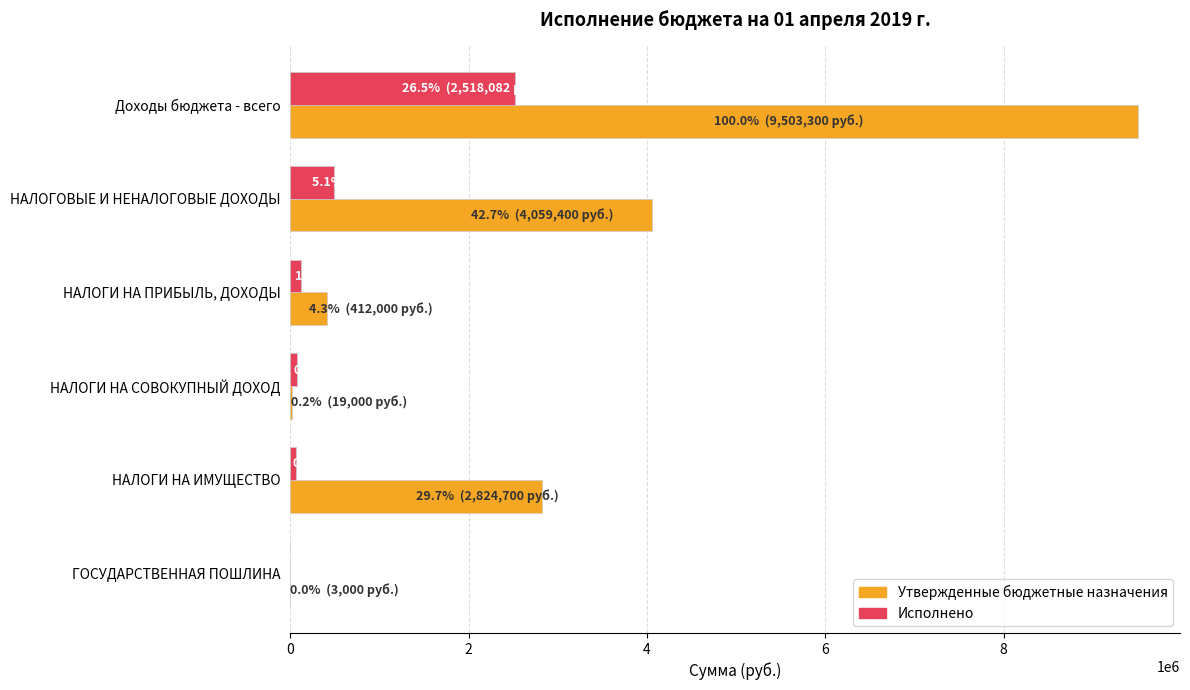

Which series changed the most between НАЛОГОВЫЕ И НЕНАЛОГОВЫЕ ДОХОДЫ and ГОСУДАРСТВЕННАЯ ПОШЛИНА?

Утвержденные бюджетные назначения